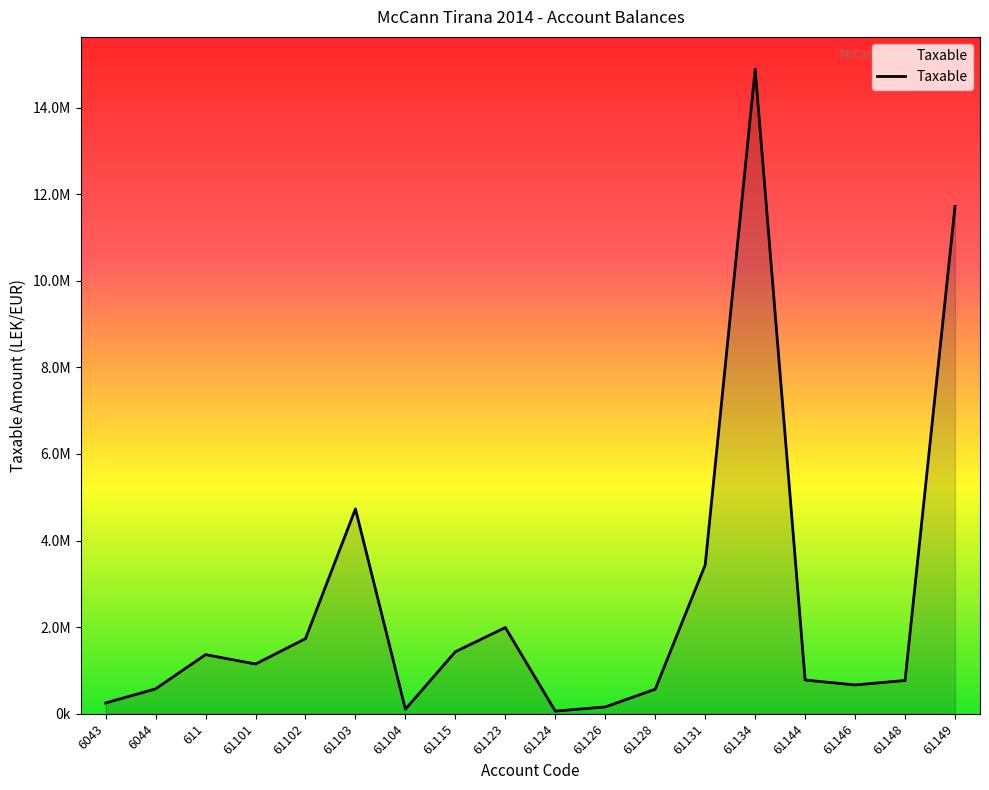

What is the difference between the maximum and second lowest values?

14781959.8